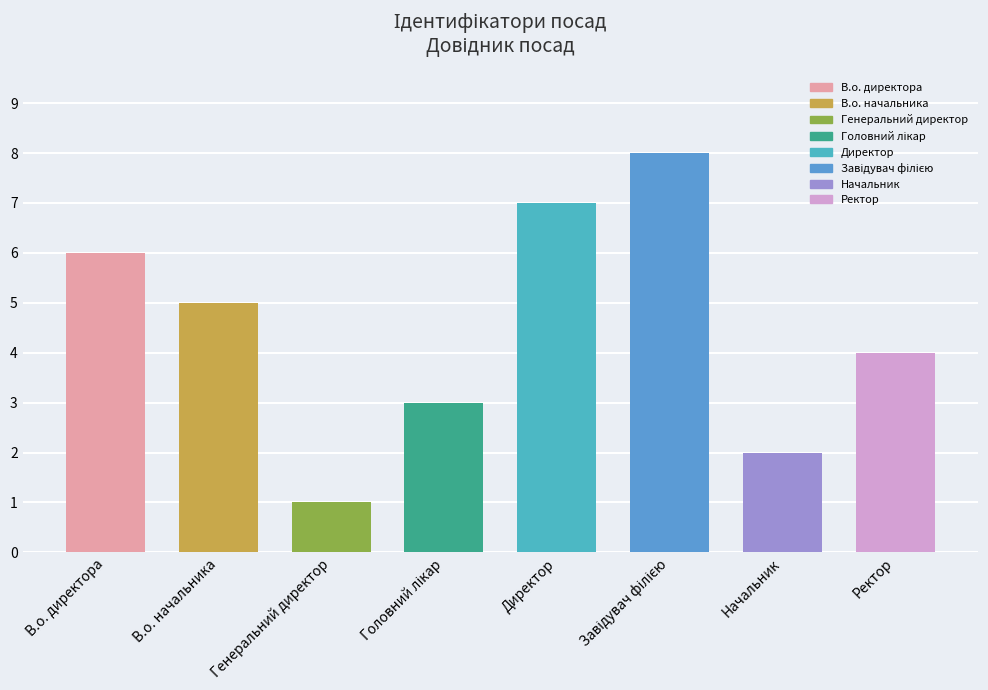

What value does the data have at Генеральний директор?

1